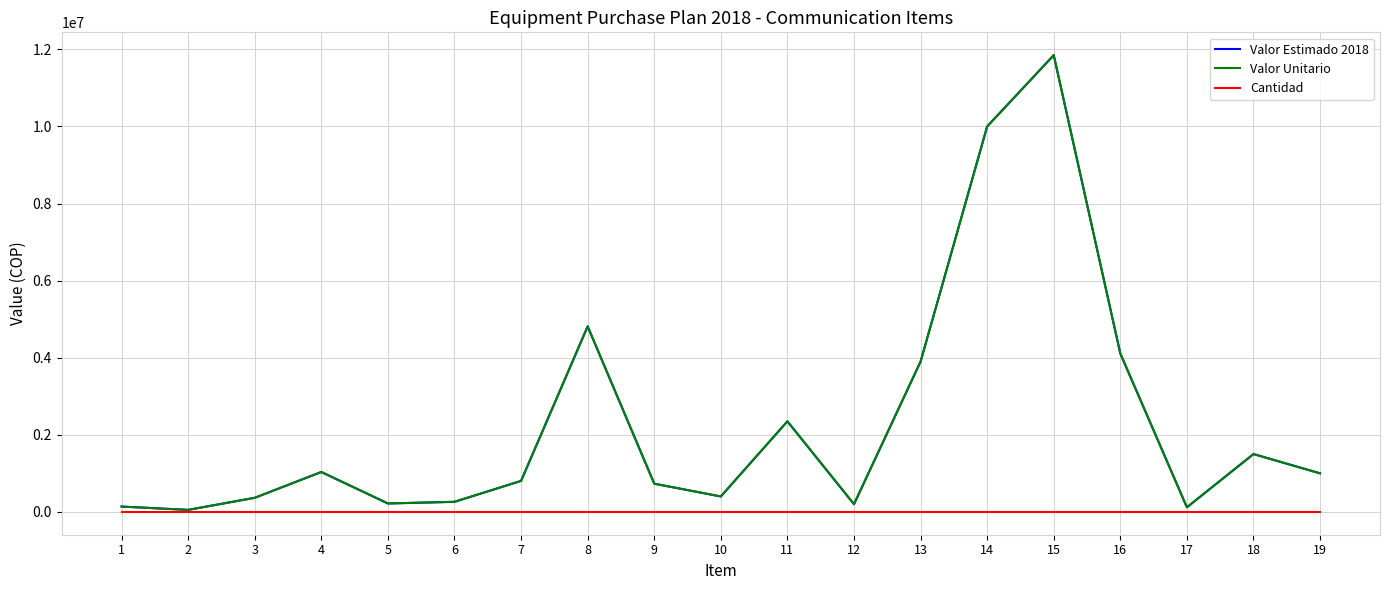

In Valor Estimado 2018, how many points are lower than both neighbors (excluding endpoints)?

5